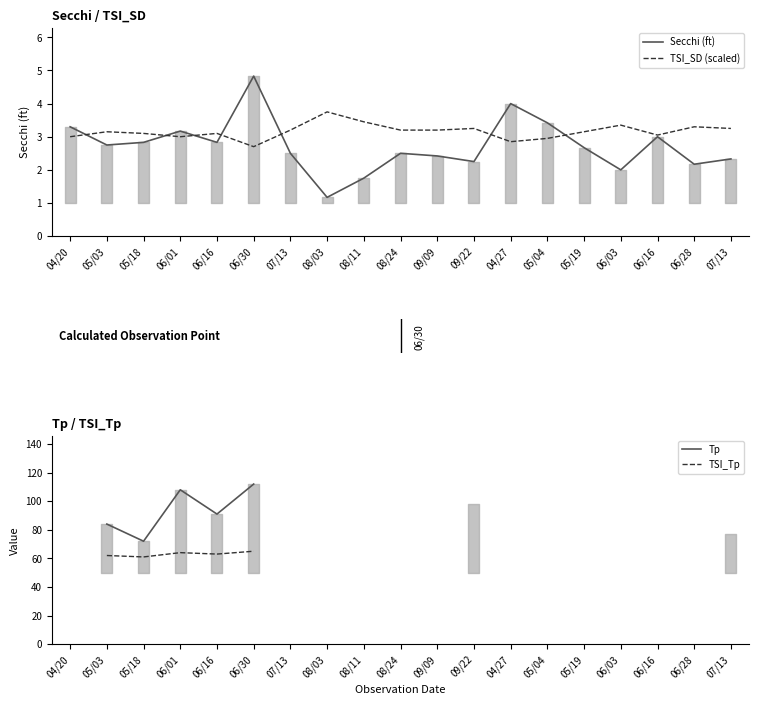

What is the approximate value of Secchi (ft) at 08/24?

2.5